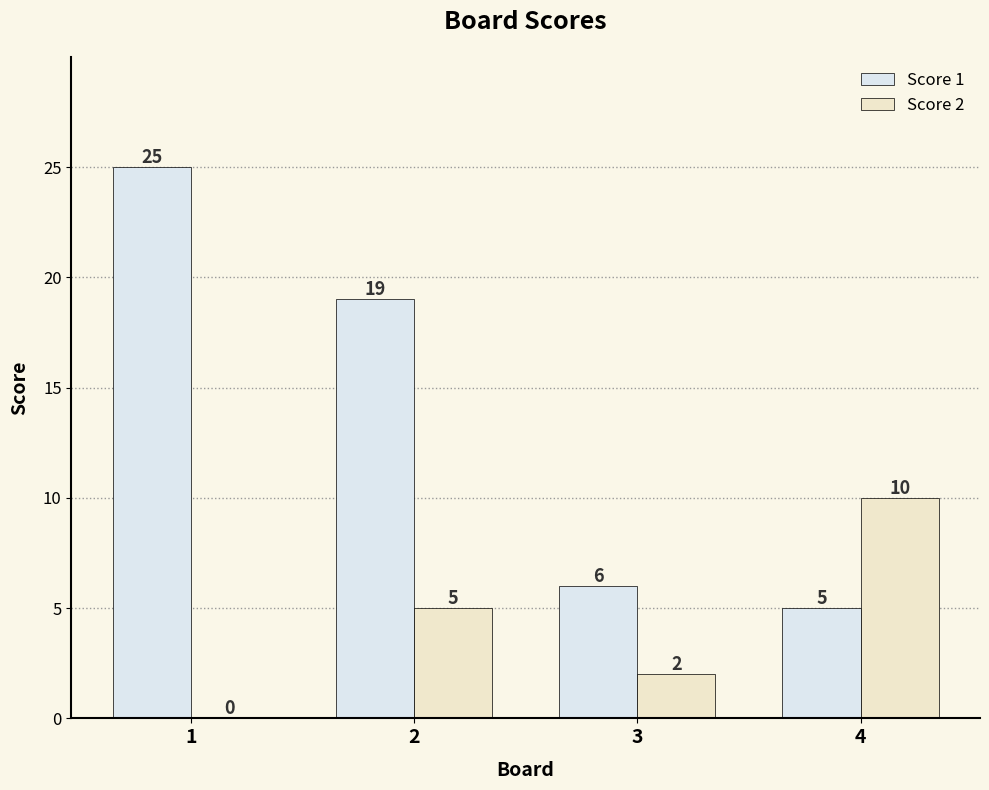

What is the sum of all Score 2 values?

17